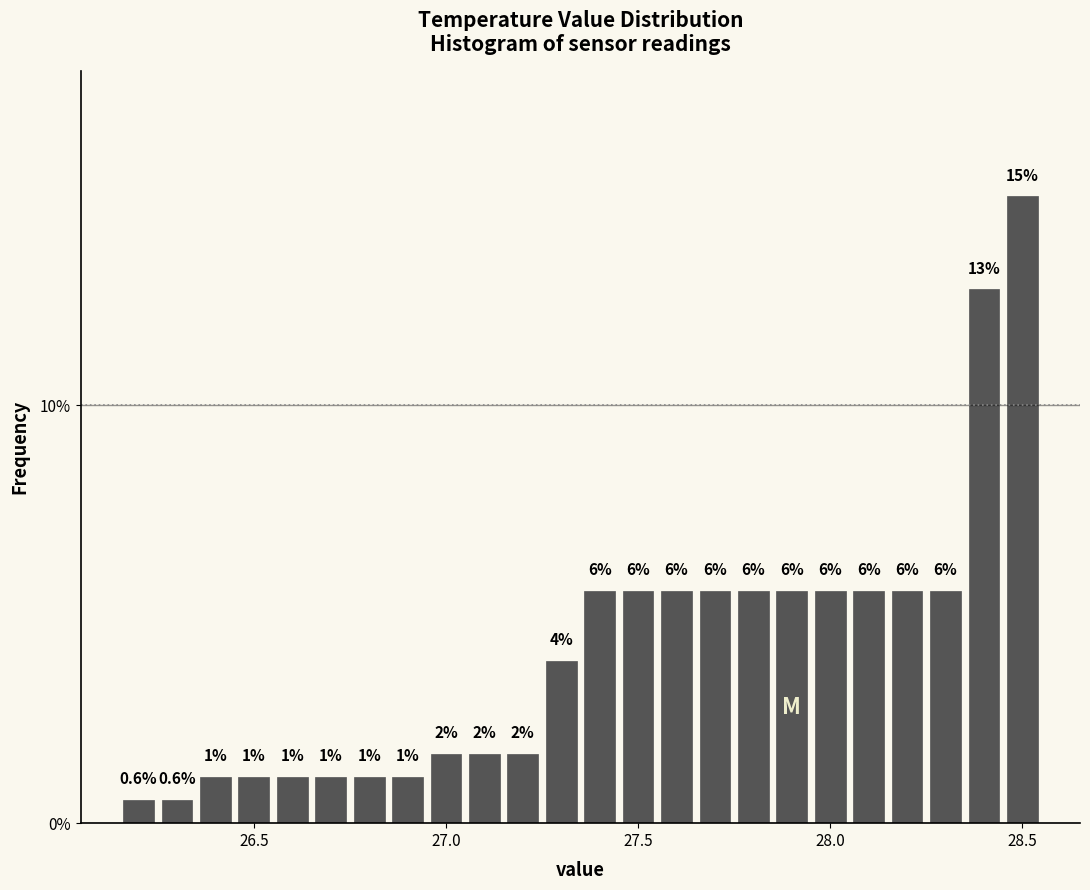

Read against the x-axis, roughly where is the centre of the tallest bar?

28.50